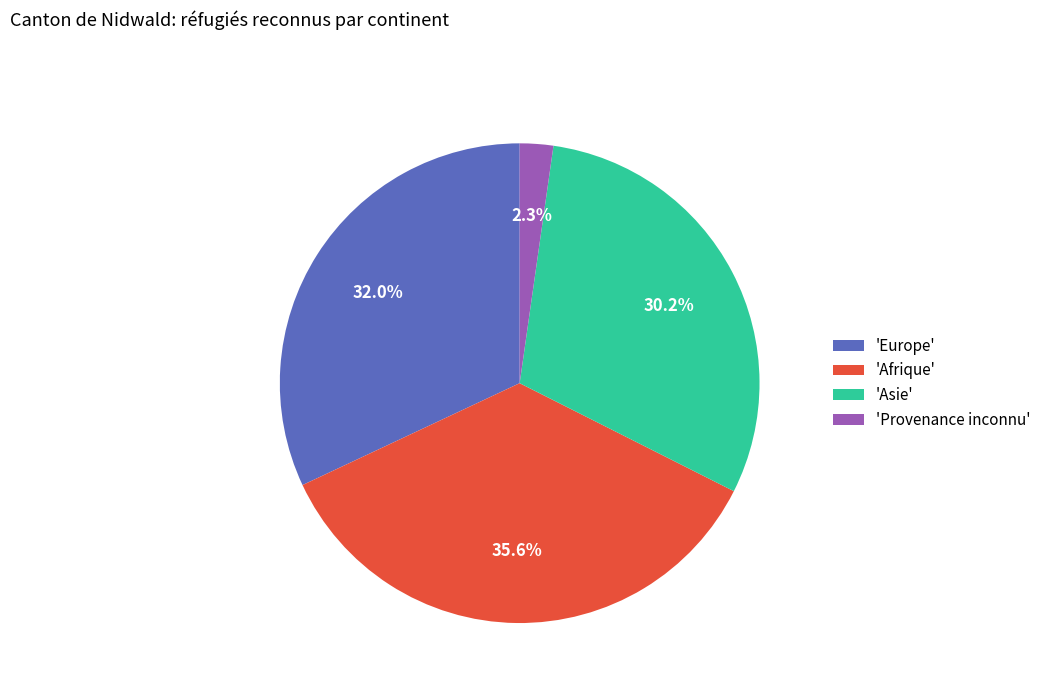

Is there any slice that represents more than half of the pie?

No